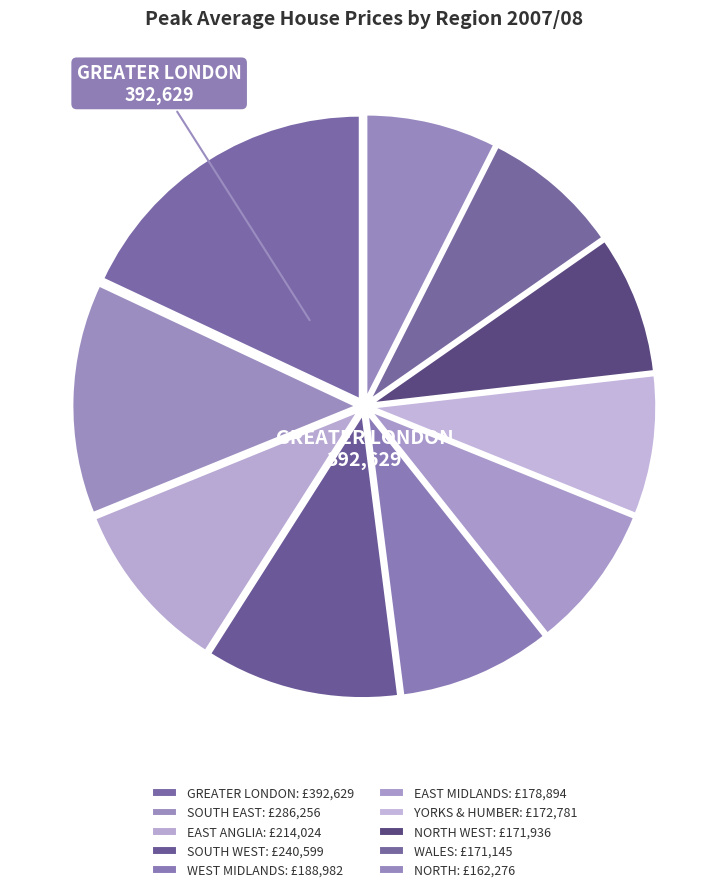

Is there any slice that represents more than half of the pie?

No